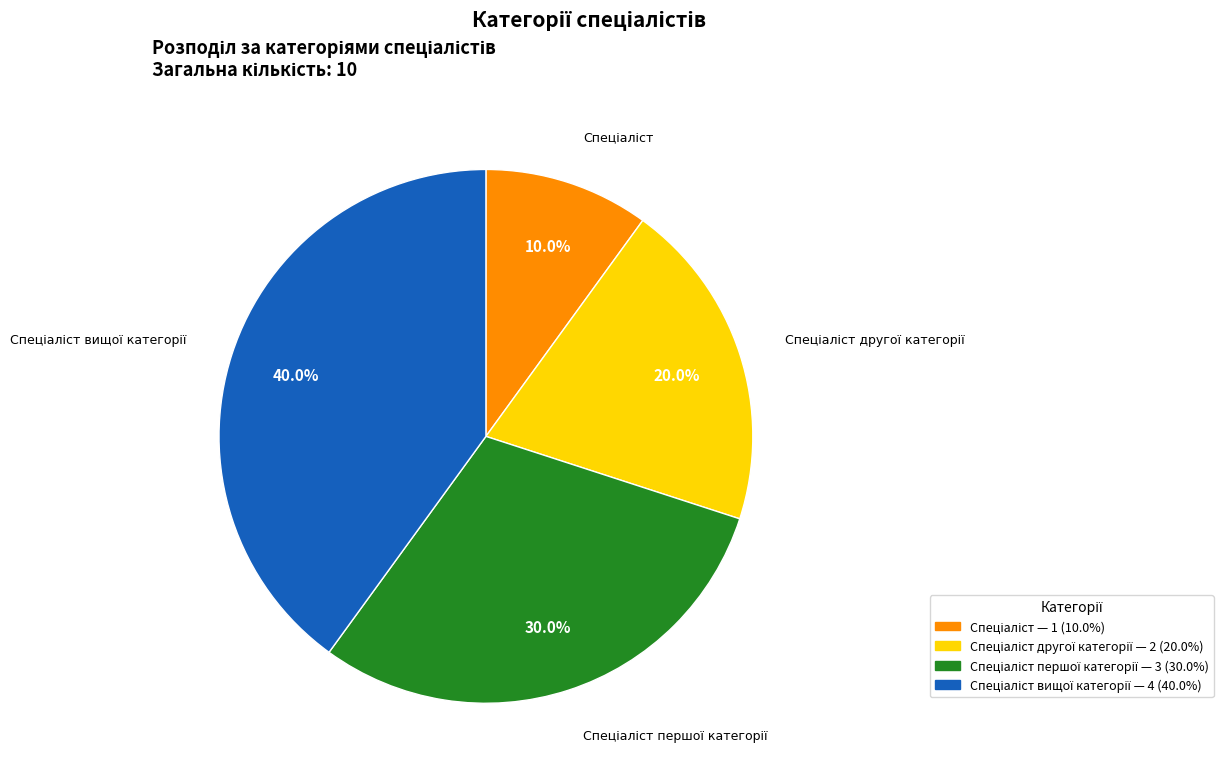

How many segments does this pie chart have?

4